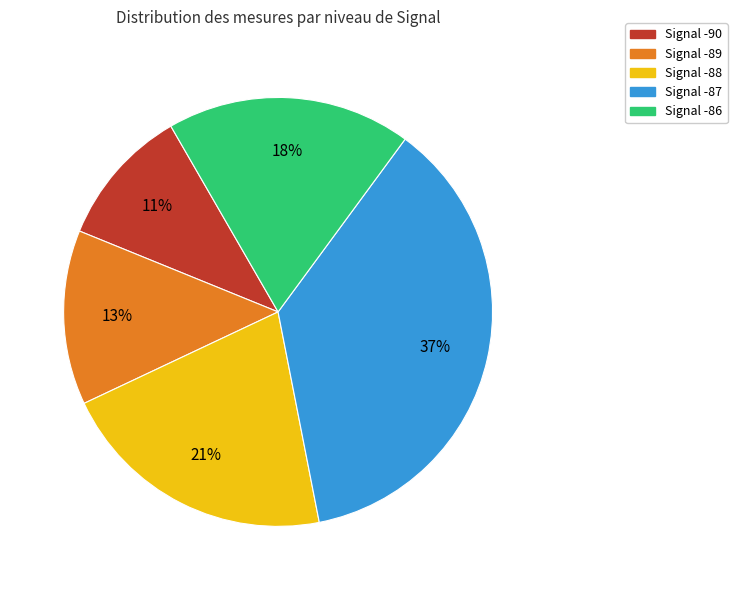

To the nearest percent, what is the average slice percentage?

20%